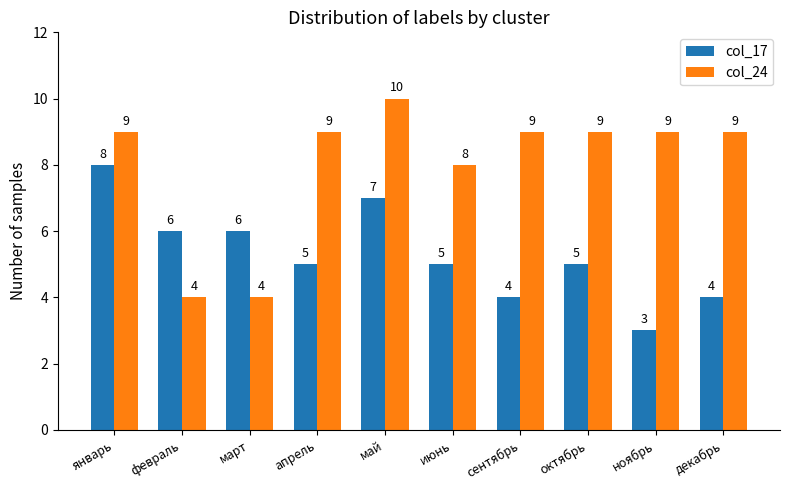

Which category has the highest value across all series?

май